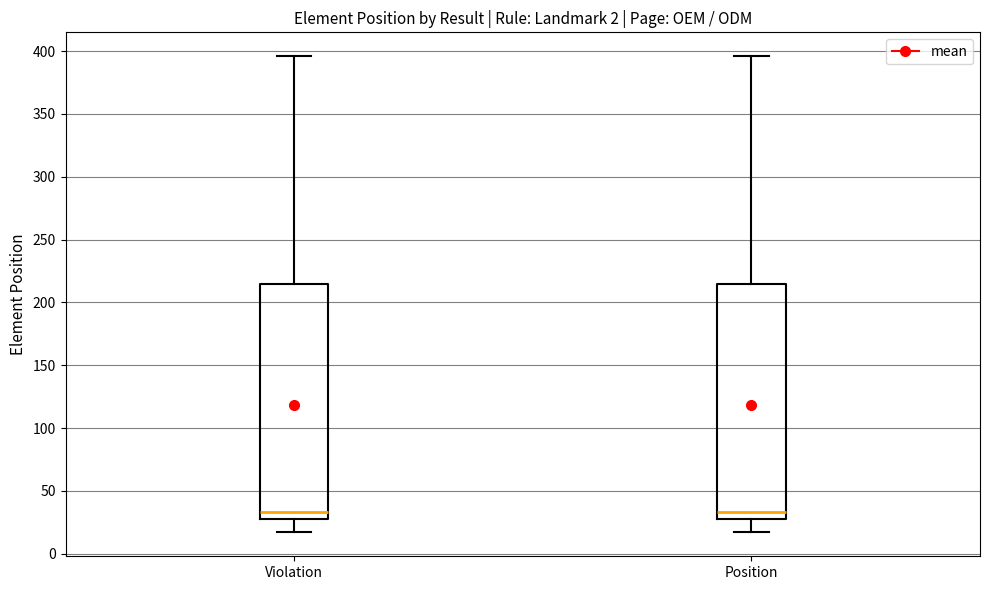

Where is the lower edge of the box for Violation on the y-axis? The values are not printed on the chart, so give them approximately, as read against the axis.

30